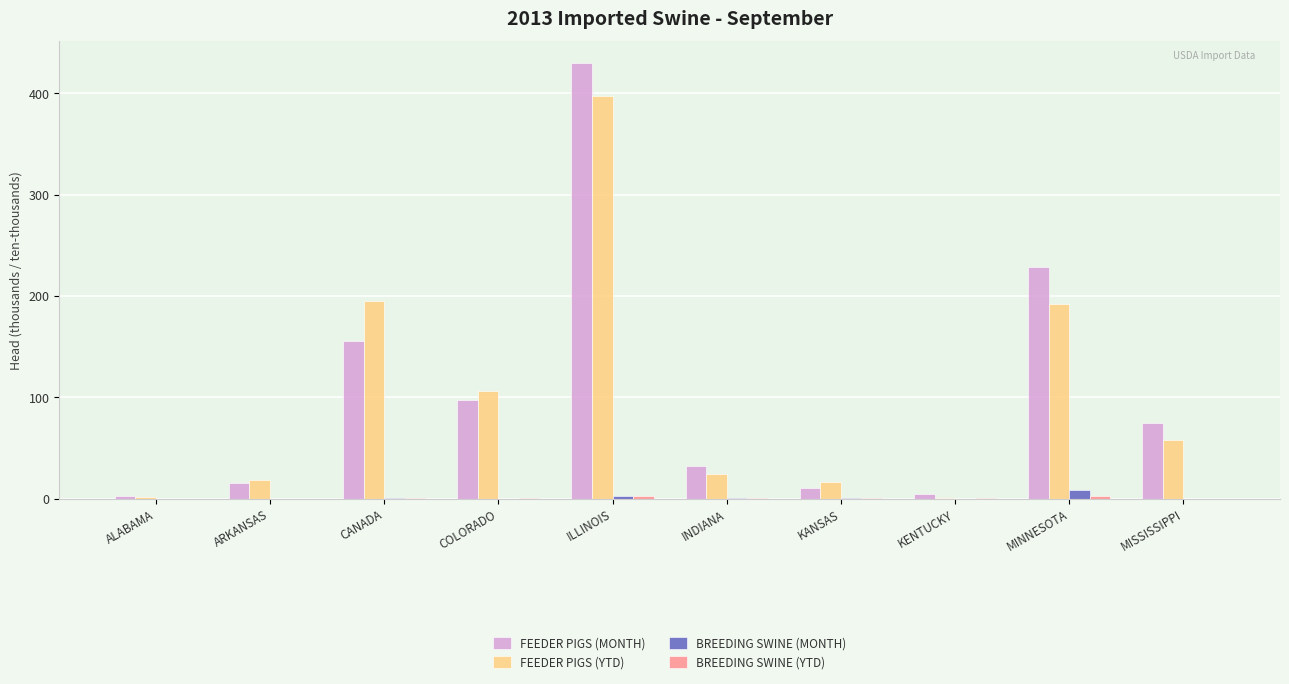

At which label does FEEDER PIGS (YTD) first exceed 58?

CANADA